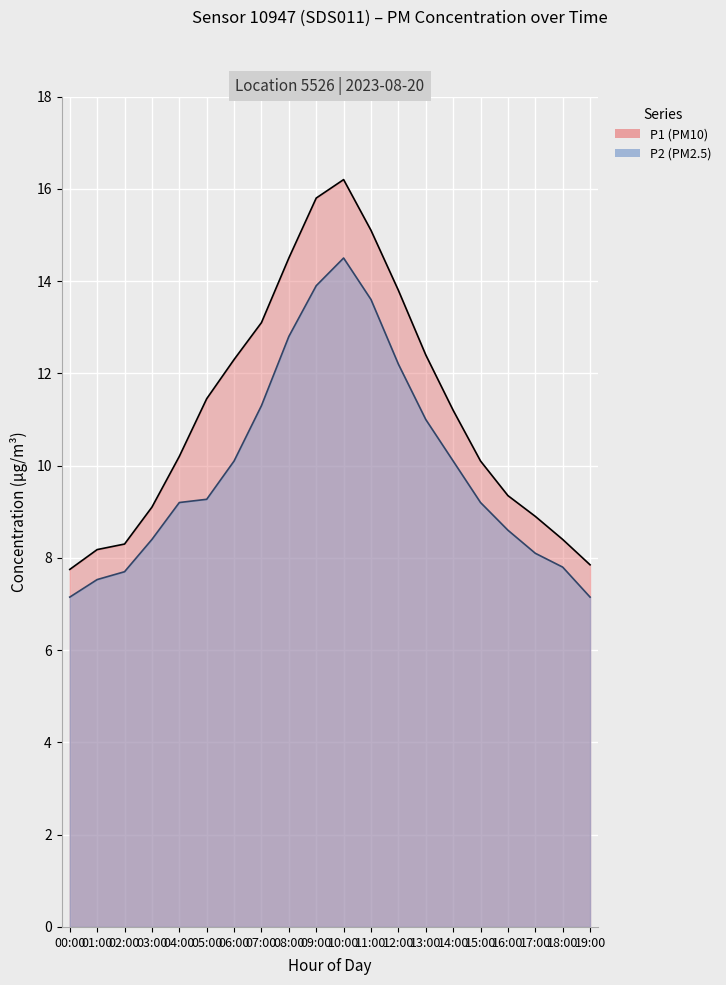

Is the value of P1 at 07:00 greater than the value of P2 at 15:00?

Yes